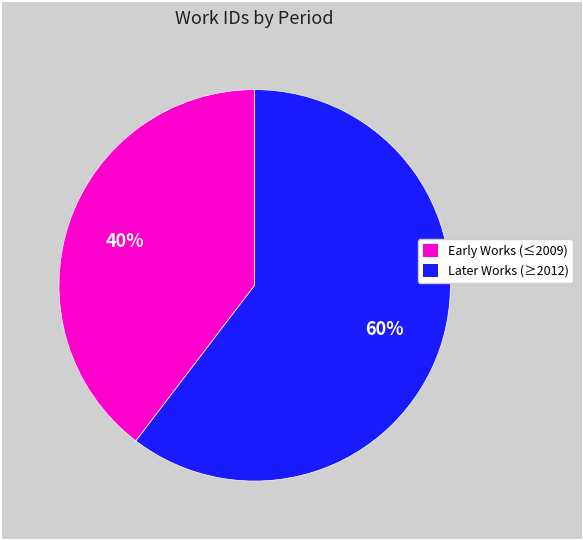

Does any single category account for the majority?

Yes